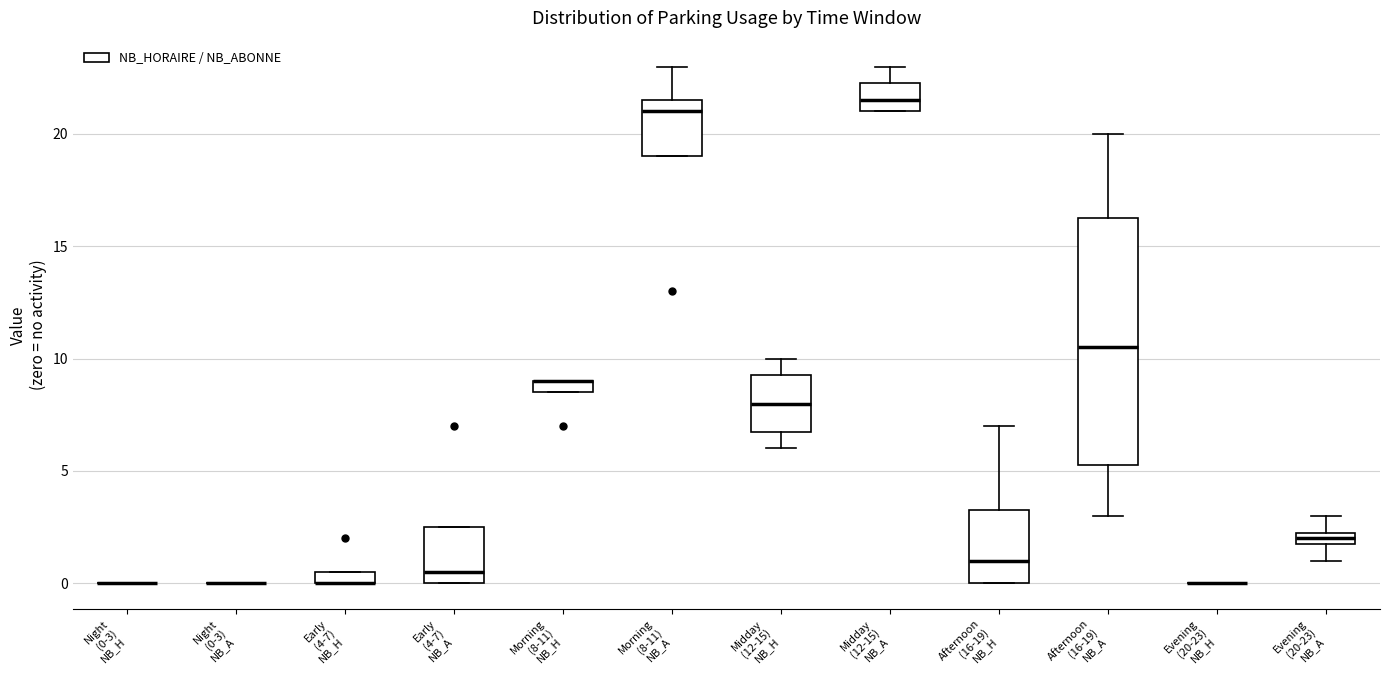

Comparing the boxes themselves (not the whiskers), which one is the tallest?

Afternoon (16-19) NB_A